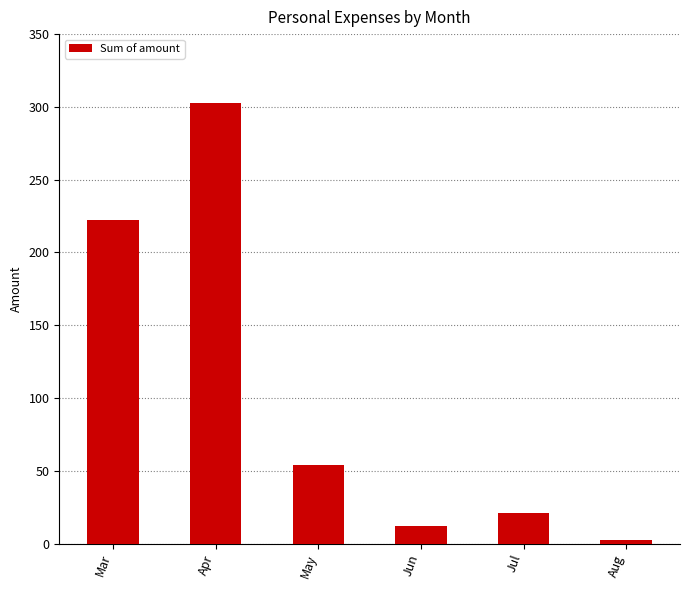

Between Apr and Jun, which is larger?

Apr